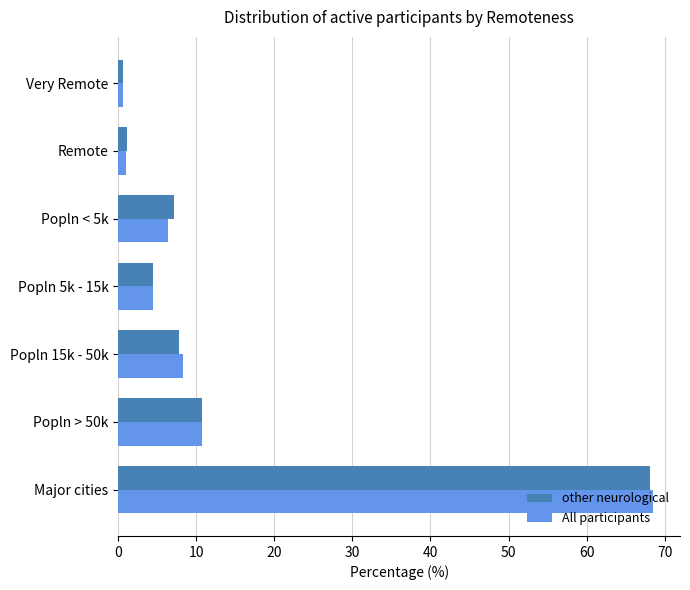

What is the greatest value displayed?

68.5